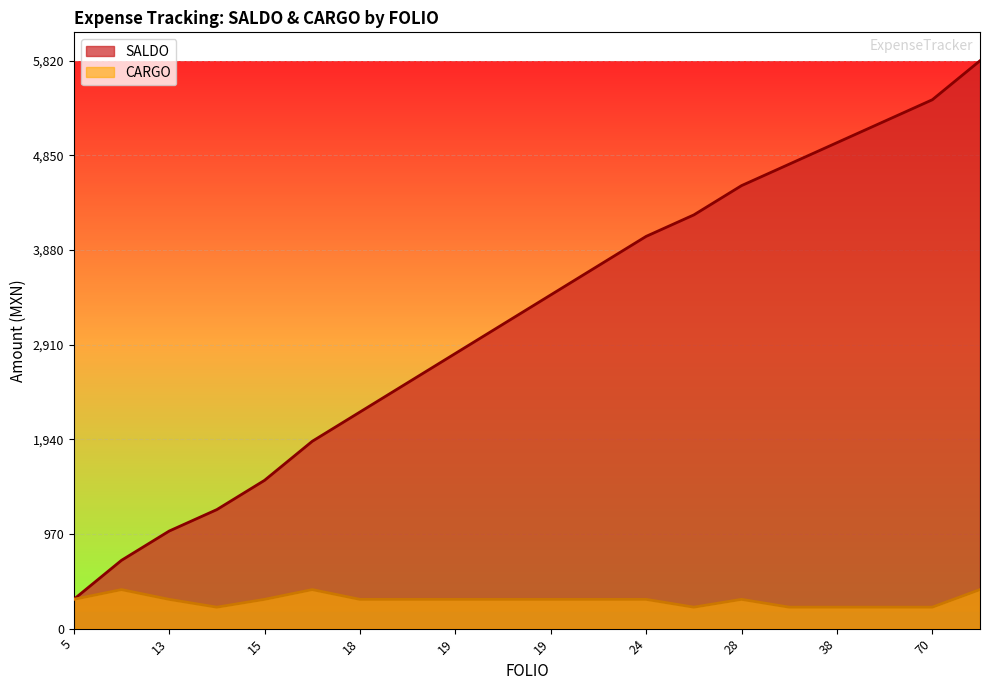

True or false: SALDO and CARGO cross at least once.

False